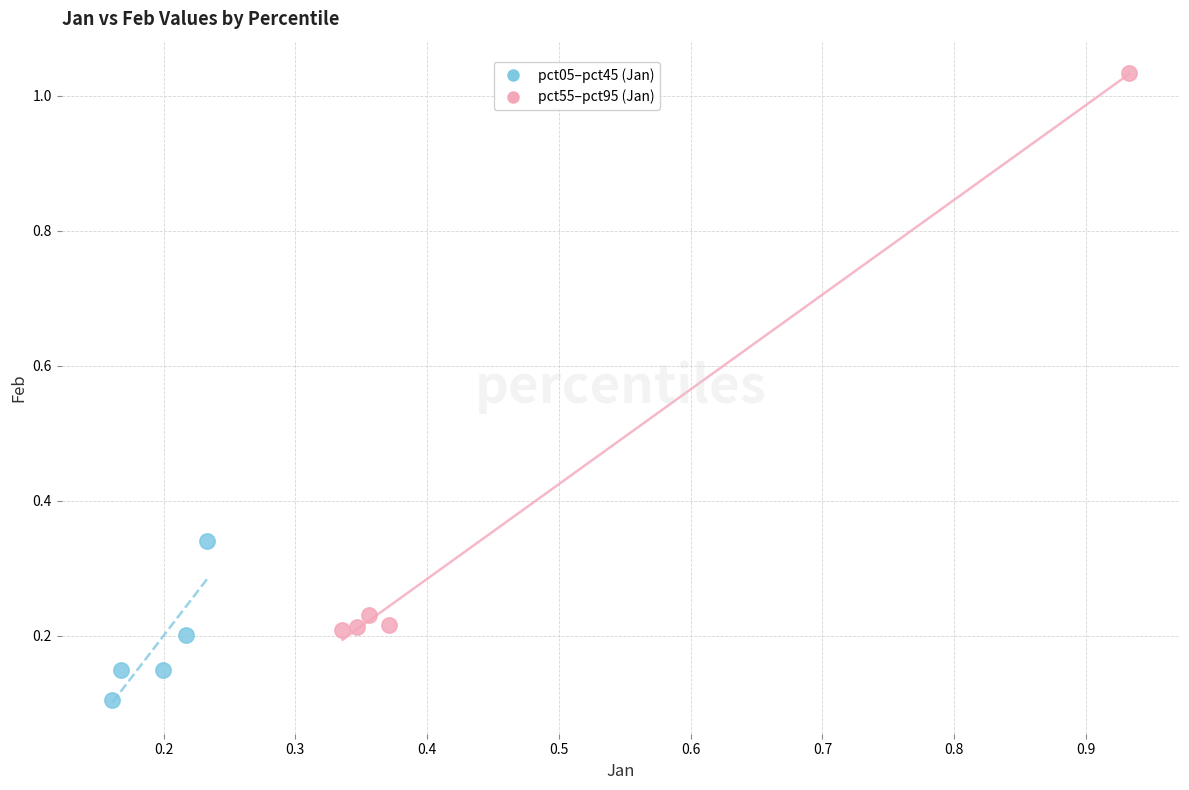

Which series has the widest spread of Y values?

pct55–pct95 (Jan)